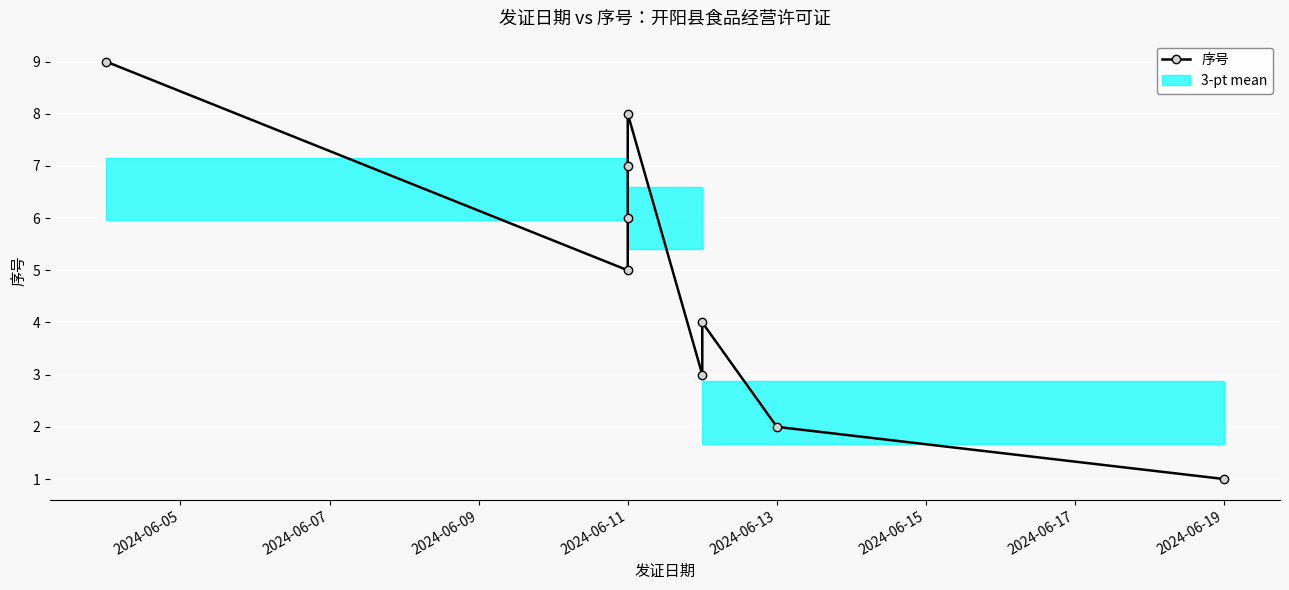

Reading left to right, list all the values displayed in this chart.

9	5	6	7	8	3	4	2	1